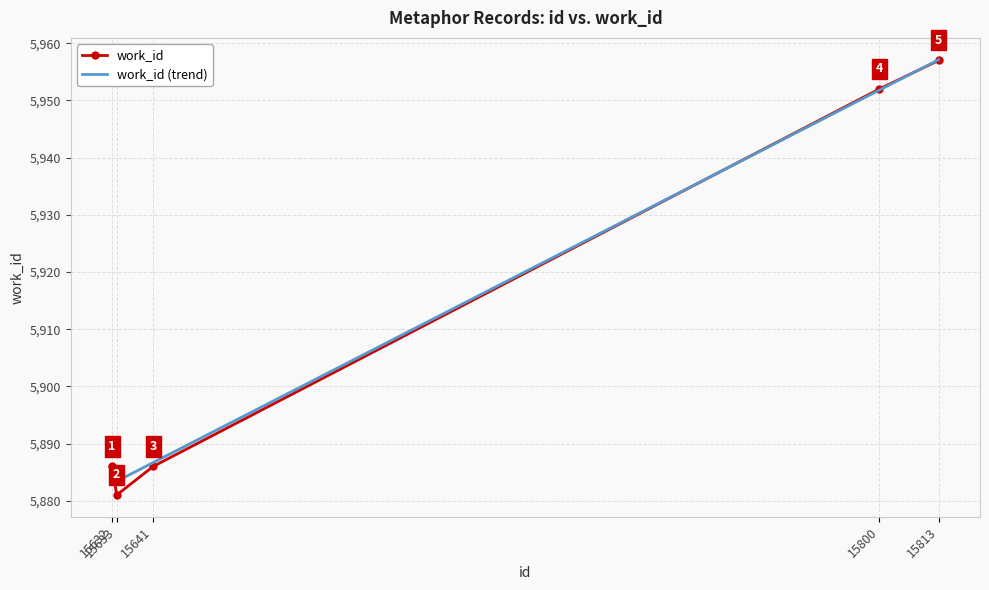

At how many categories does at least one series exceed 5953?

1